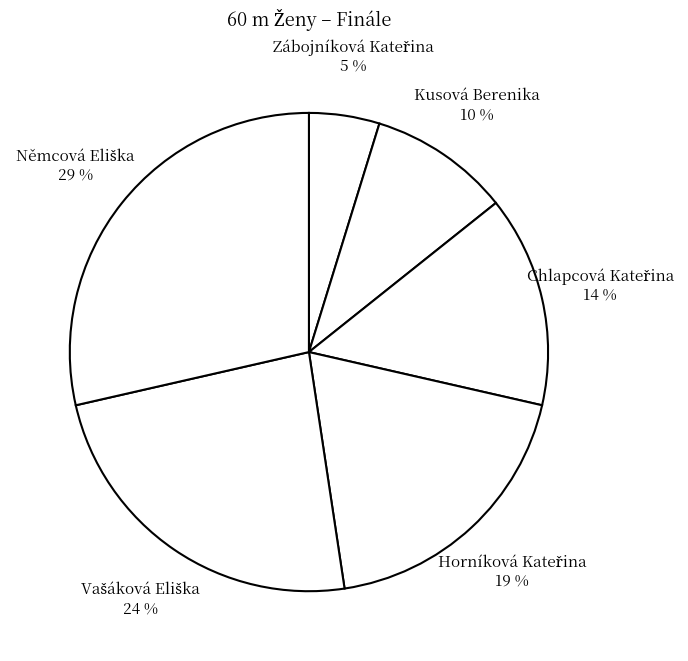

How many segments does this pie chart have?

6